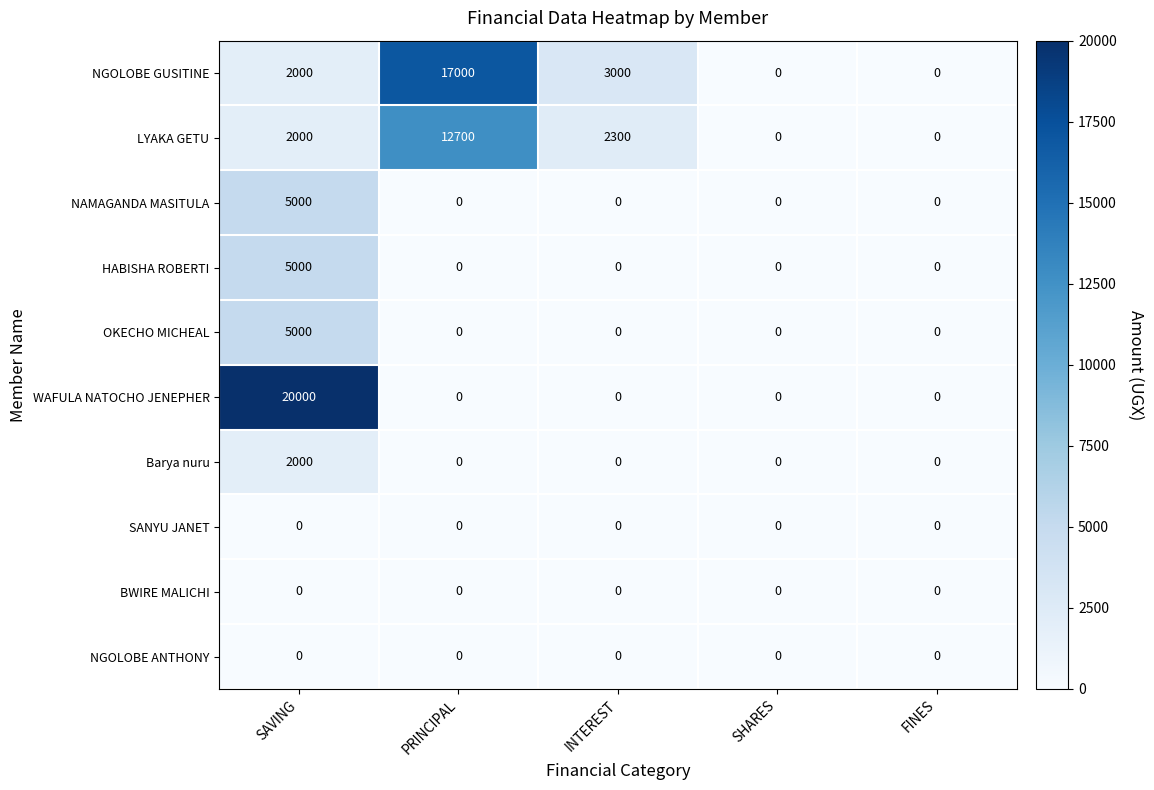

What value does the LYAKA GETU series have at PRINCIPAL?

12700